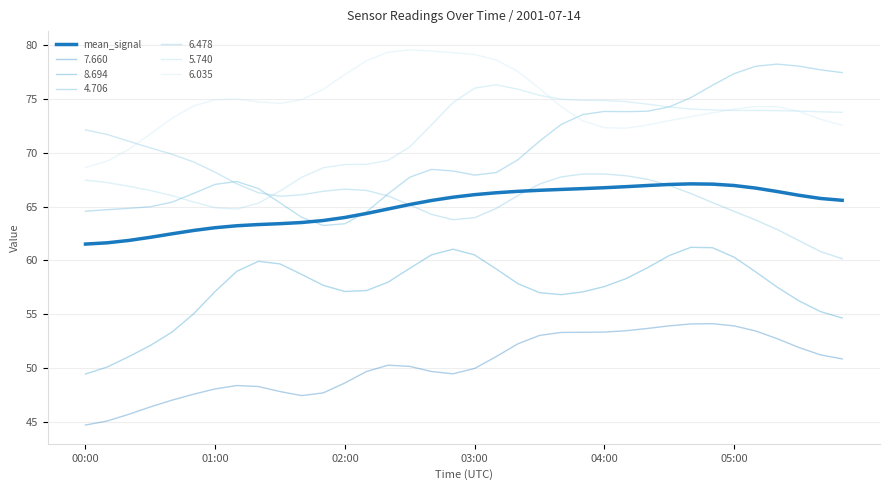

How many lines are shown in the chart?

7